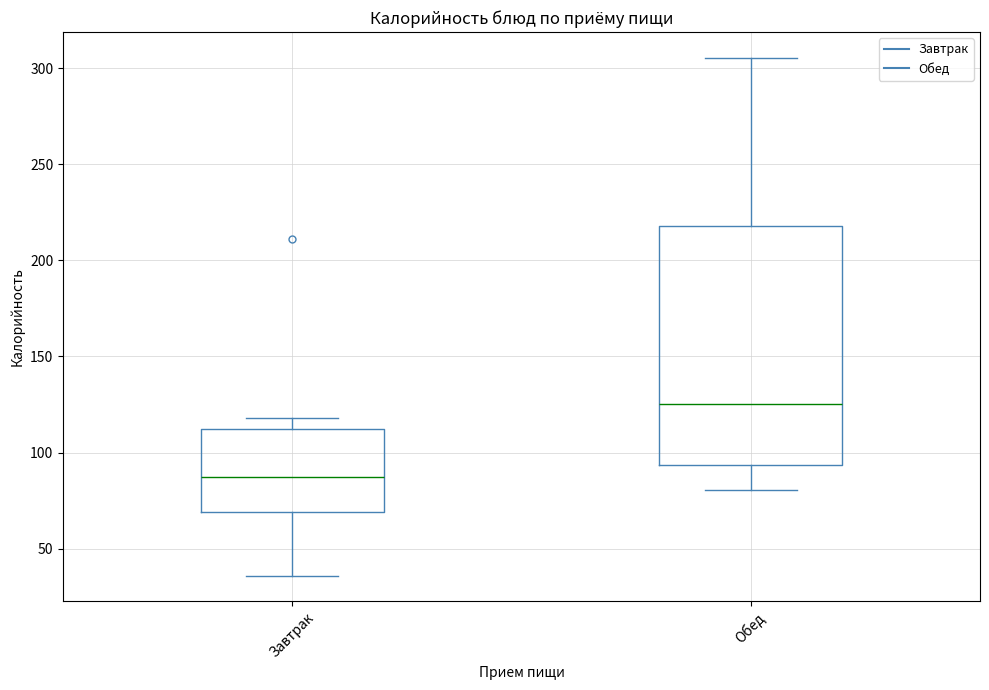

Reading left to right, read every box against the y-axis: the position of its median line, the range the box covers, and the ends of its whiskers. The values are not printed on the chart, so give them approximately, as read against the axis.

Завтрак: median 90, box 70 to 110, whiskers 35 to 120
Обед: median 125, box 95 to 220, whiskers 80 to 305